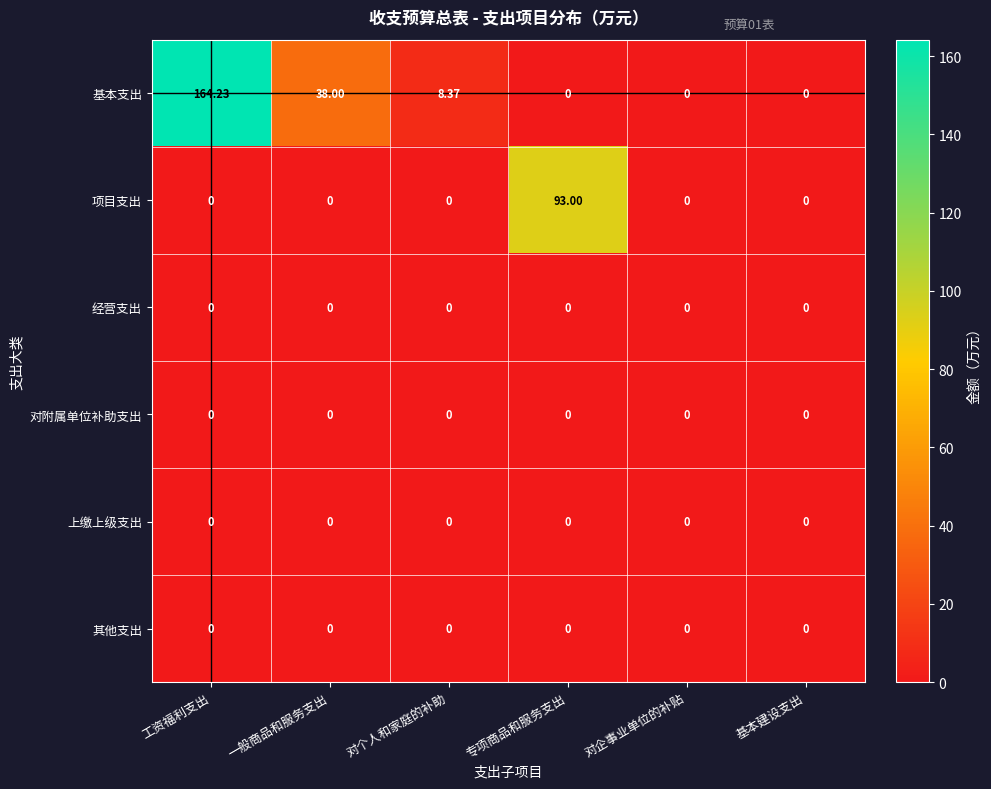

At which category is the sum across all series the highest?

工资福利支出